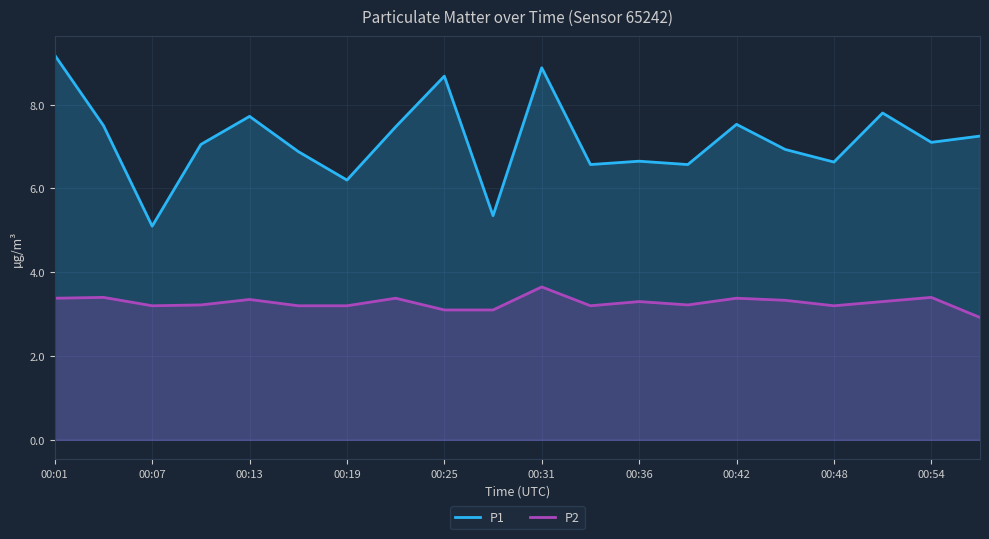

Between 00:31 and 00:54, which series saw the biggest shift?

P1